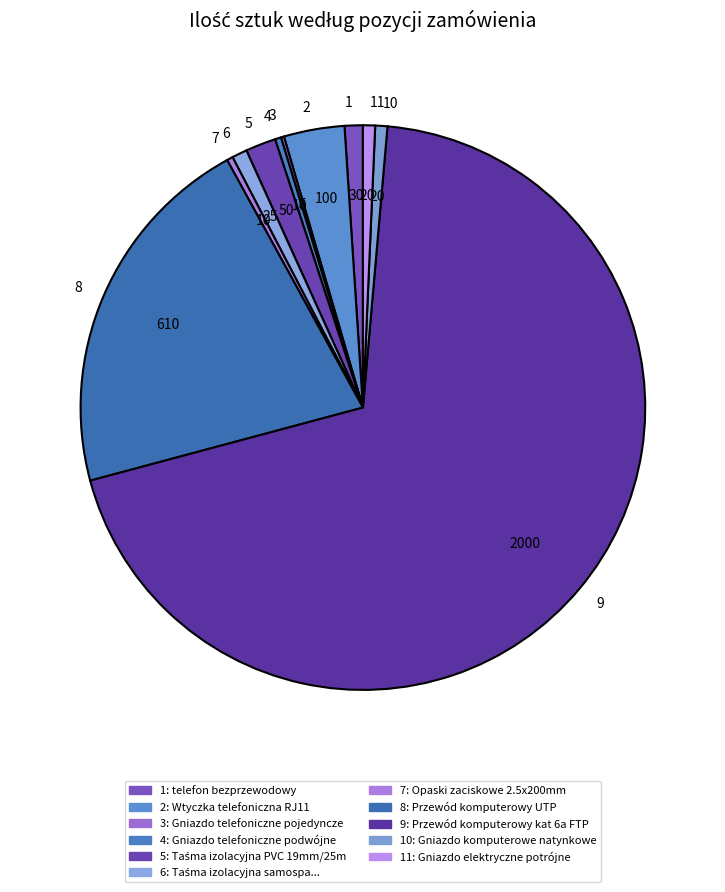

Is it true that 10 is 6% of the pie?

False